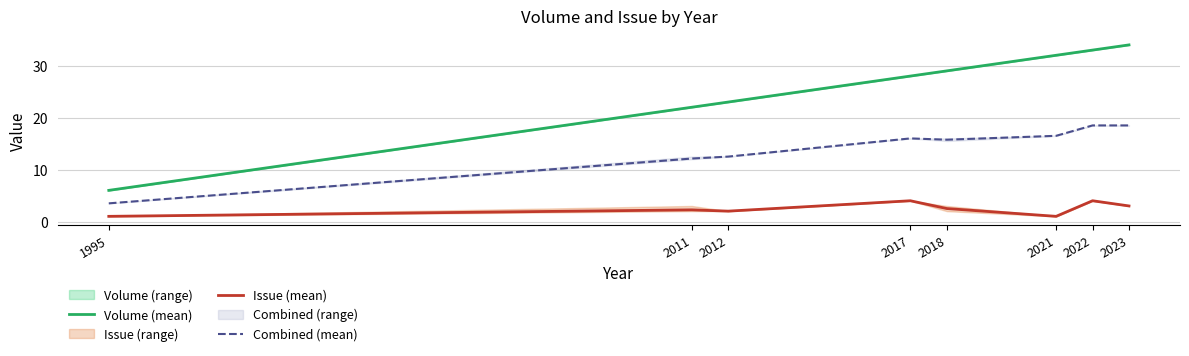

At which category does Issue (mean) reach its first local peak?

2011